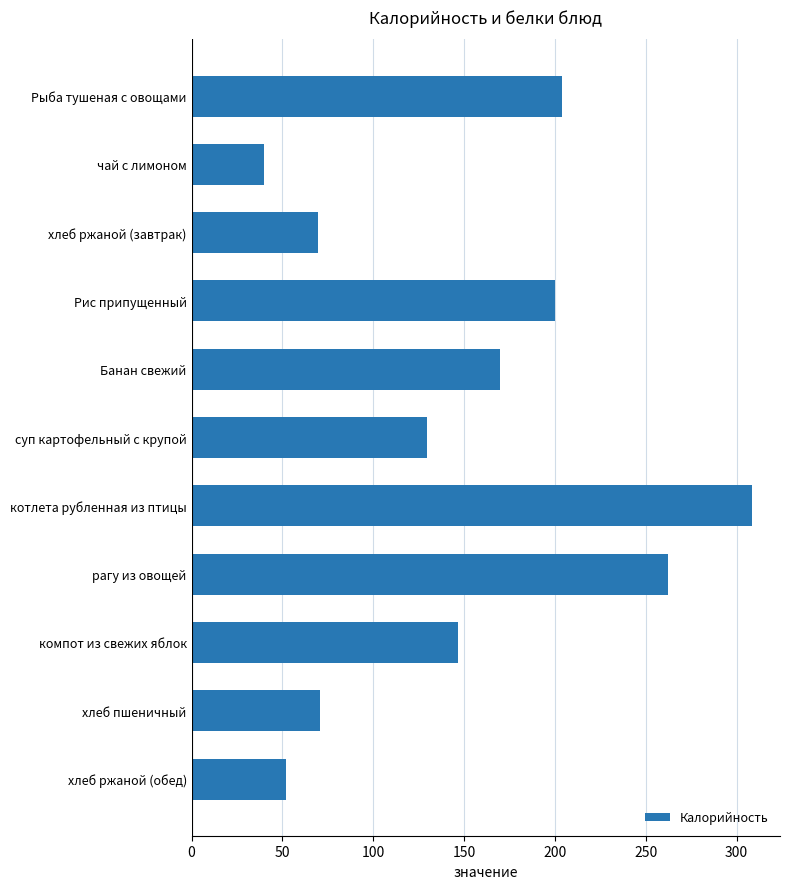

What is the minimum value shown in the chart?

40.0